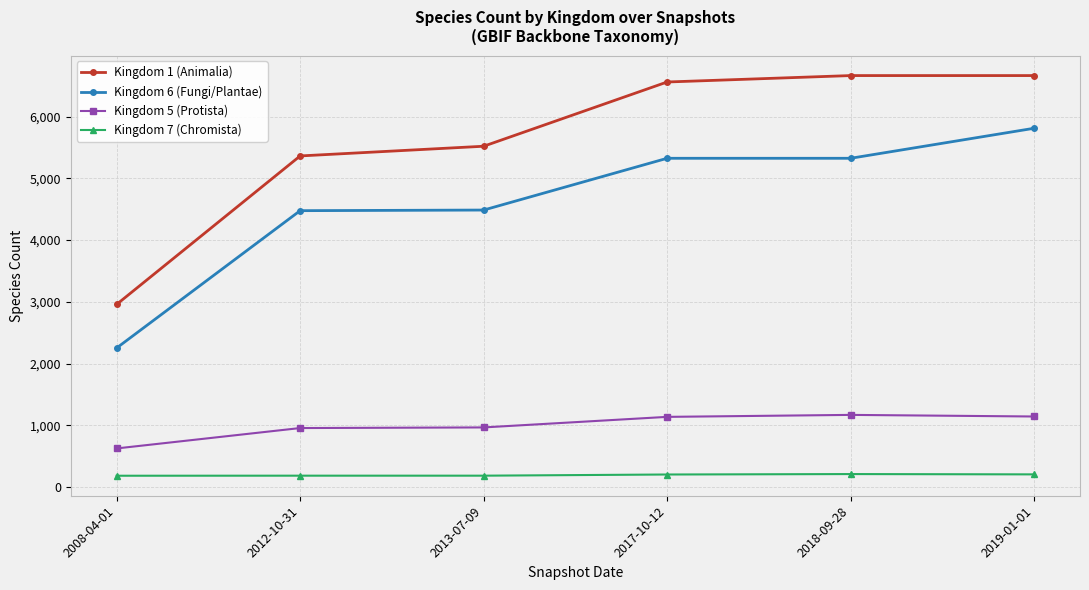

What is the spread (max minus min) of values at 2008-04-01?

2774